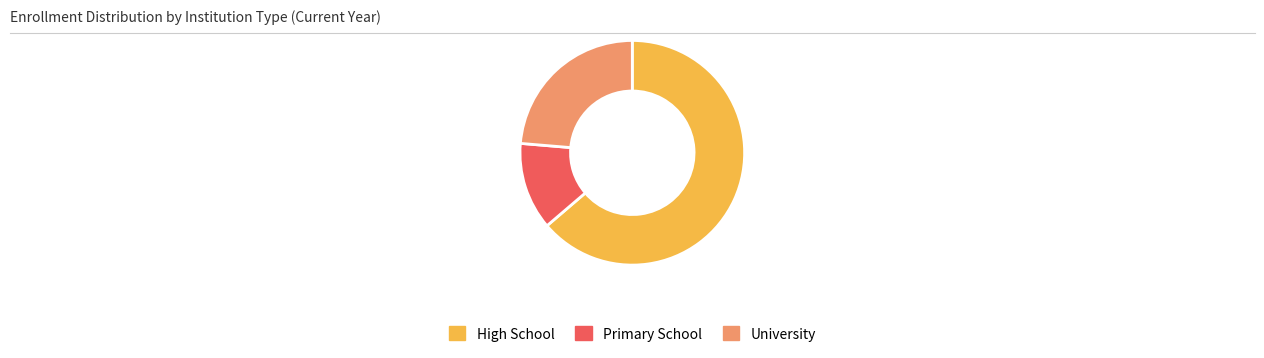

Does any single category account for the majority?

Yes